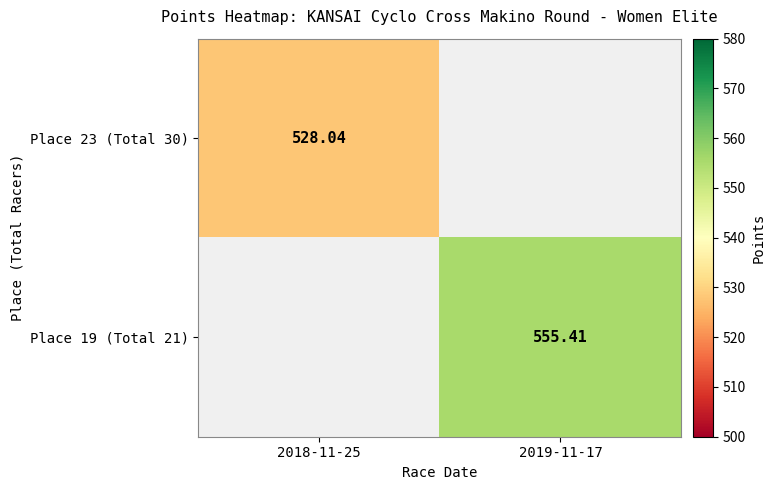

How many values in the Place 19 (Total 21) series exceed 555?

1